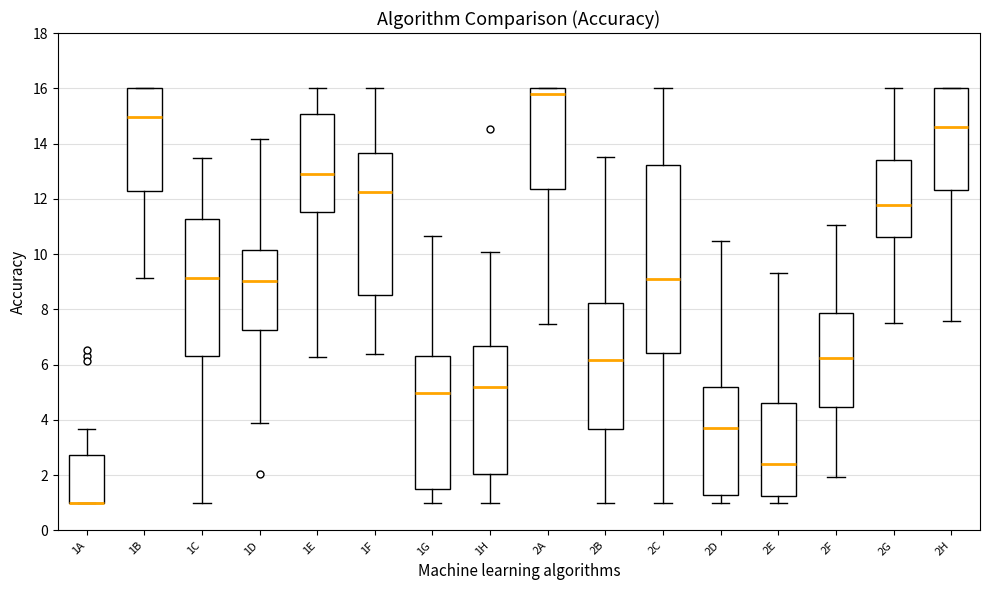

Reading left to right, read every box against the y-axis: the position of its median line, the range the box covers, and the ends of its whiskers. The values are not printed on the chart, so give them approximately, as read against the axis.

1A: median 1.0 (drawn on the box's lower edge), box 1.0 to 2.8, whiskers 1.0 to 3.6
1B: median 15.0, box 12.2 to 16.0, whiskers 9.2 to 16.0
1C: median 9.2, box 6.4 to 11.2, whiskers 1.0 to 13.4
1D: median 9.0, box 7.2 to 10.2, whiskers 3.8 to 14.2
1E: median 13.0, box 11.6 to 15.0, whiskers 6.2 to 16.0
1F: median 12.2, box 8.6 to 13.6, whiskers 6.4 to 16.0
1G: median 5.0, box 1.4 to 6.2, whiskers 1.0 to 10.6
1H: median 5.2, box 2.0 to 6.6, whiskers 1.0 to 10.0
2A: median 15.8, box 12.4 to 16.0, whiskers 7.4 to 16.0
2B: median 6.2, box 3.6 to 8.2, whiskers 1.0 to 13.6
2C: median 9.2, box 6.4 to 13.2, whiskers 1.0 to 16.0
2D: median 3.6, box 1.2 to 5.2, whiskers 1.0 to 10.4
2E: median 2.4, box 1.2 to 4.6, whiskers 1.0 to 9.4
2F: median 6.2, box 4.4 to 7.8, whiskers 2.0 to 11.0
2G: median 11.8, box 10.6 to 13.4, whiskers 7.4 to 16.0
2H: median 14.6, box 12.4 to 16.0, whiskers 7.6 to 16.0